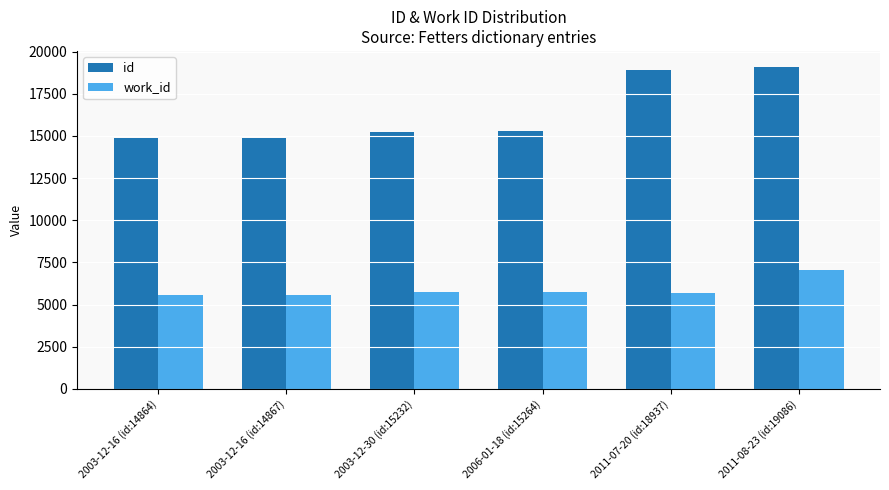

What is the sum of the work_id values at 2003-12-30 (id:15232) and 2006-01-18 (id:15264)?

11439